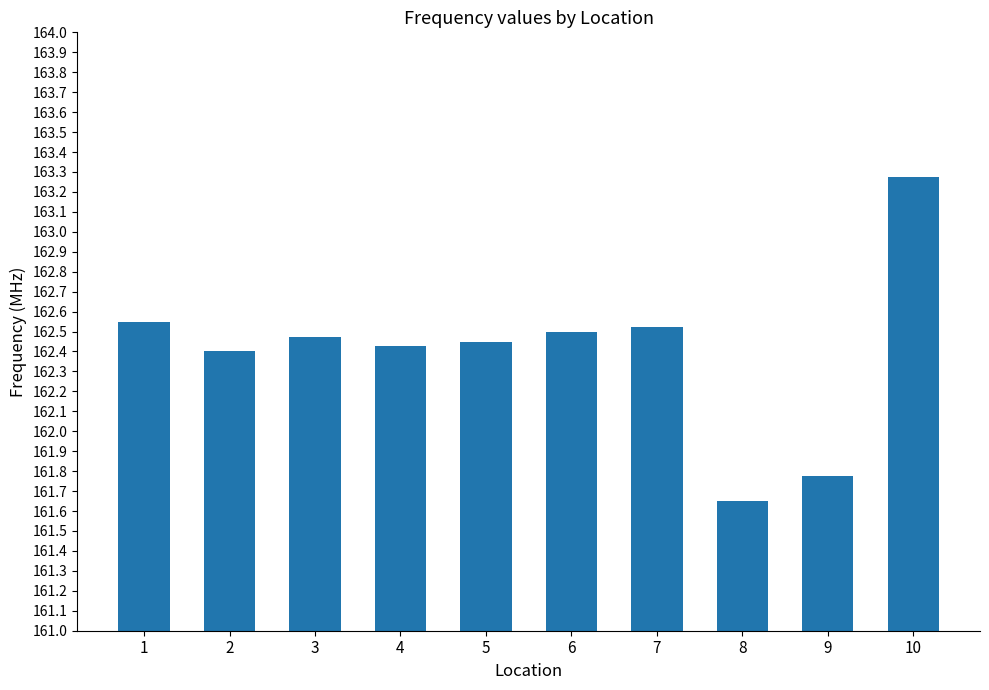

What is the value of the 6th bar from the left?

162.5